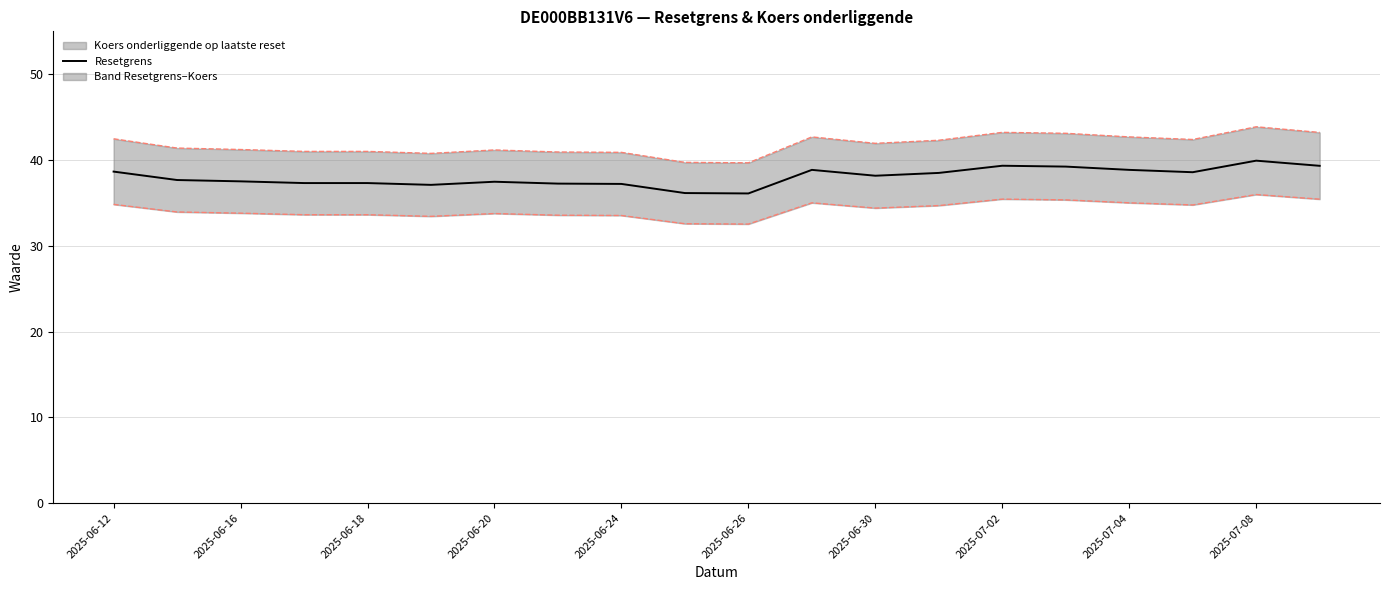

Reading right to left, what are all the values shown in this chart?

39.3	39.9	38.6	38.8	39.2	39.3	38.5	38.2	38.8	36.1	36.1	37.2	37.2	37.5	37.1	37.3	37.3	37.5	37.7	38.6